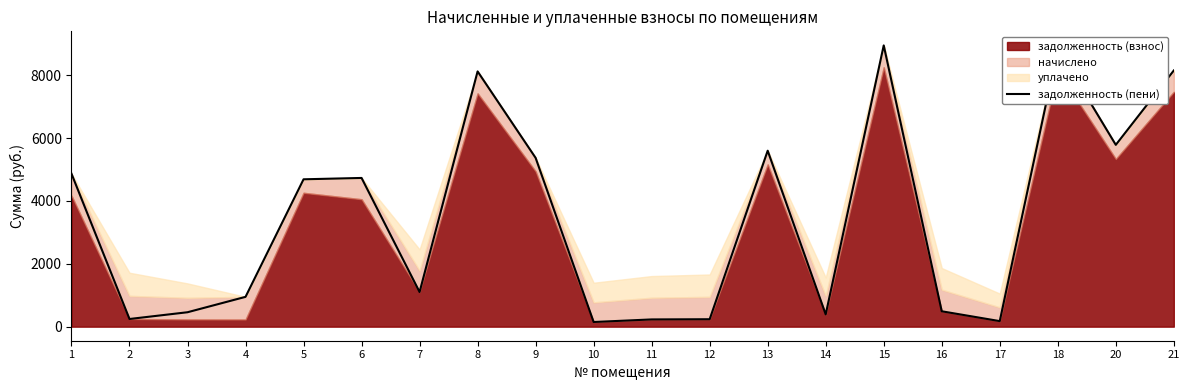

What is the sum of the values at 3 and 6?

5192.3